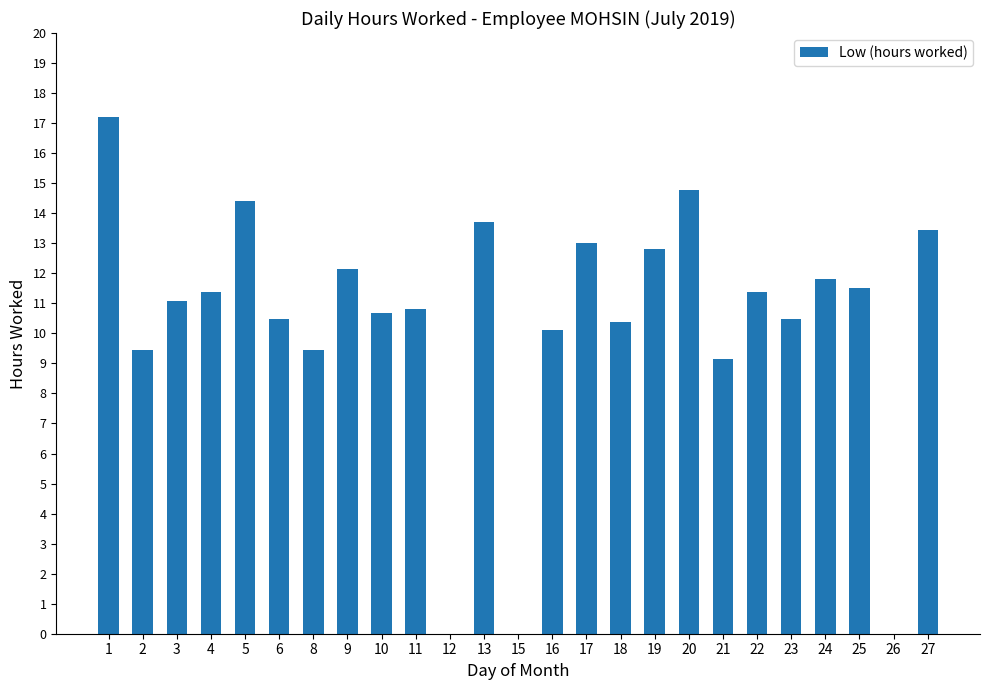

What is the change in value from 16 to 18?

+0.3